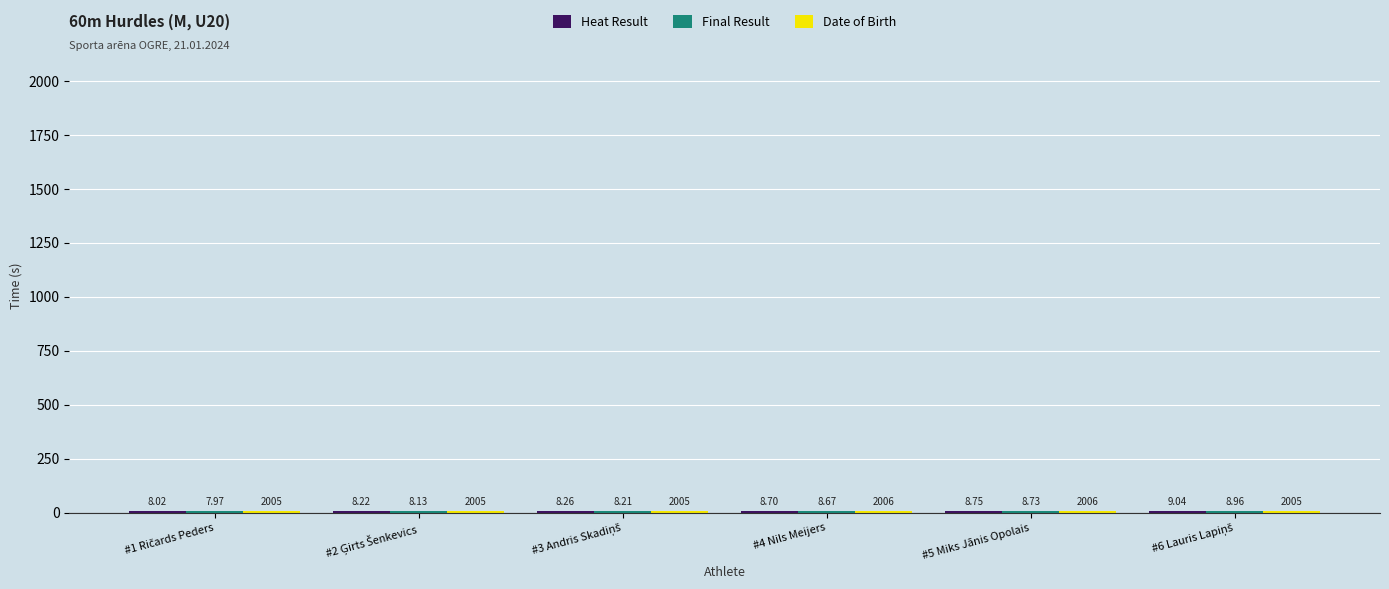

At which category is the sum across all series the highest?

#5 Miks Jānis Opolais